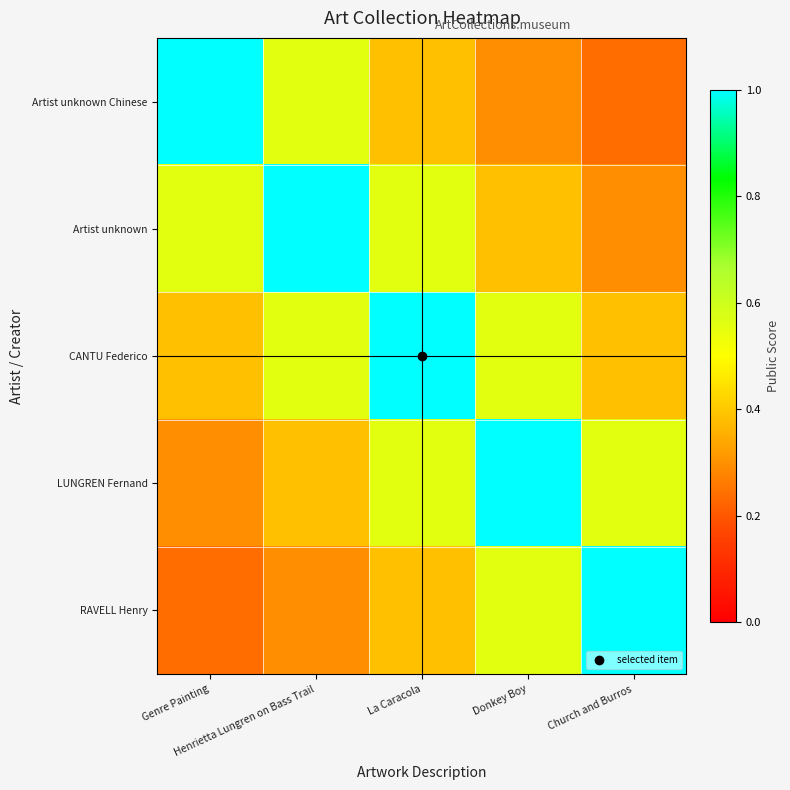

Reading left to right, list all the values displayed in this chart.

Artist unknown Chinese: Genre Painting=1.0	Henrietta Lungren on Bass Trail=0.6	La Caracola=0.4	Donkey Boy=0.3	Church and Burros=0.2
Artist unknown: Genre Painting=0.6	Henrietta Lungren on Bass Trail=1.0	La Caracola=0.6	Donkey Boy=0.4	Church and Burros=0.3
CANTU Federico: Genre Painting=0.4	Henrietta Lungren on Bass Trail=0.6	La Caracola=1.0	Donkey Boy=0.6	Church and Burros=0.4
LUNGREN Fernand: Genre Painting=0.3	Henrietta Lungren on Bass Trail=0.4	La Caracola=0.6	Donkey Boy=1.0	Church and Burros=0.6
RAVELL Henry: Genre Painting=0.2	Henrietta Lungren on Bass Trail=0.3	La Caracola=0.4	Donkey Boy=0.6	Church and Burros=1.0